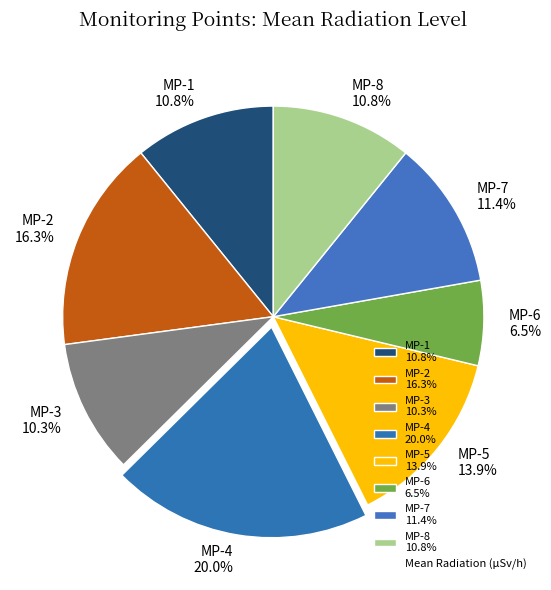

To the nearest percent, what portion does MP-1 represent?

11%